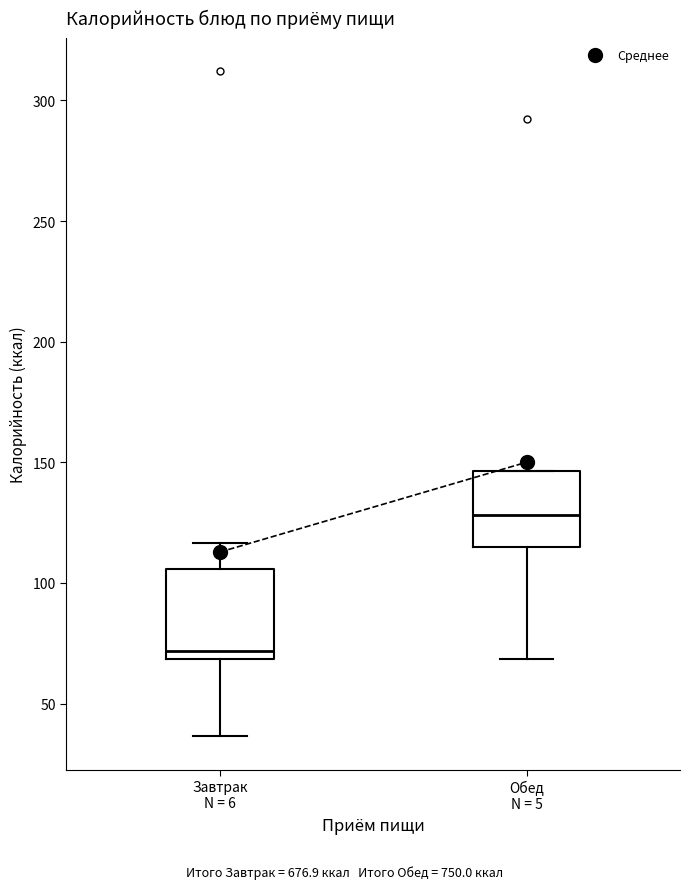

Reading left to right, transcribe this box plot: for each box, give where its median line is, the range the box spans, and where its two whiskers end, as read against the y-axis. The values are not printed on the chart, so give them approximately, as read against the axis.

Завтрак N = 6: median 70 (just above the box's lower edge), box 70 to 105, whiskers 35 to 115
Обед N = 5: median 130, box 115 to 145, whiskers 70 to 145